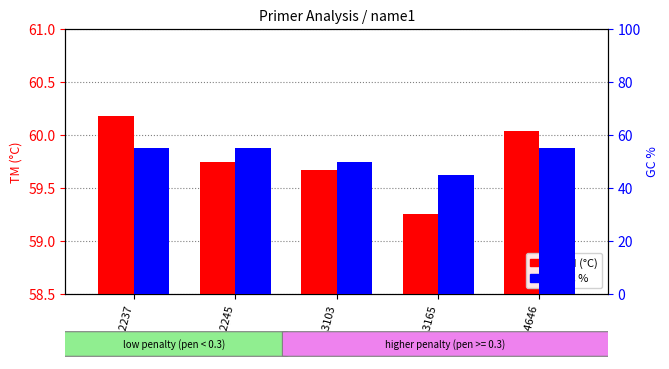

What is the value of the GC % bar at the 2nd from the left?

55.0